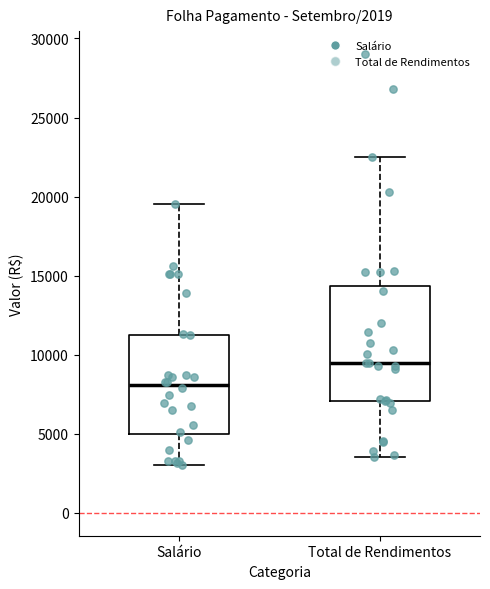

Comparing the boxes themselves (not the whiskers), which one is the tallest?

Total de Rendimentos